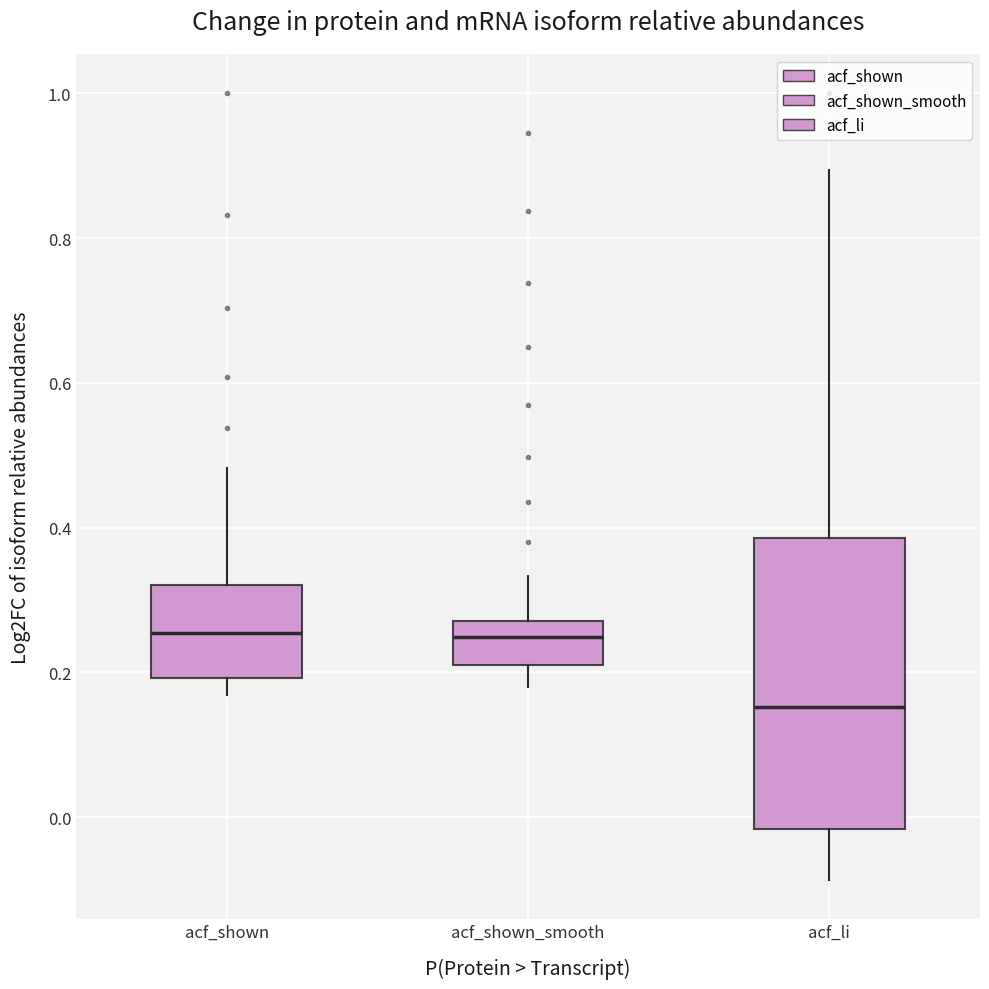

Where does the median line of the box for acf_li sit on the y-axis? The values are not printed on the chart, so give them approximately, as read against the axis.

0.16